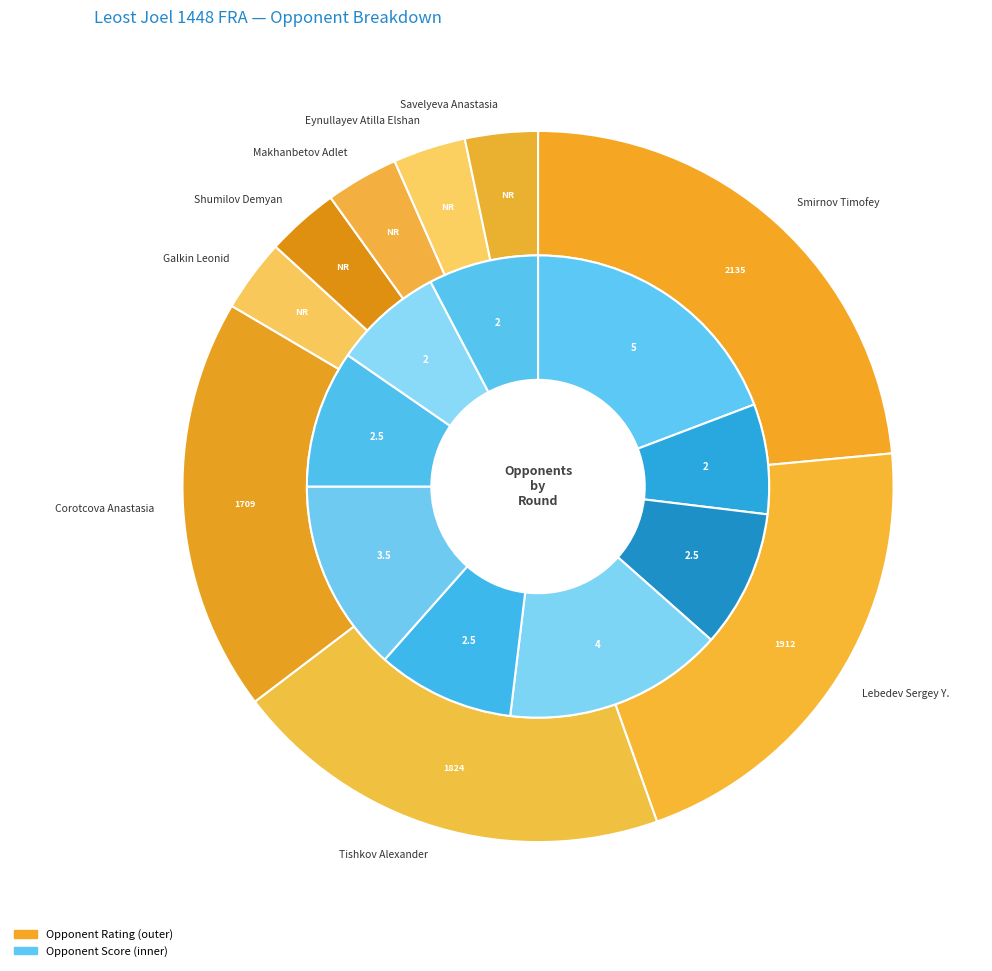

To the nearest percent, what is the difference between the Eynullayev Atilla Elshan and Galkin Leonid slice percentages?

2%